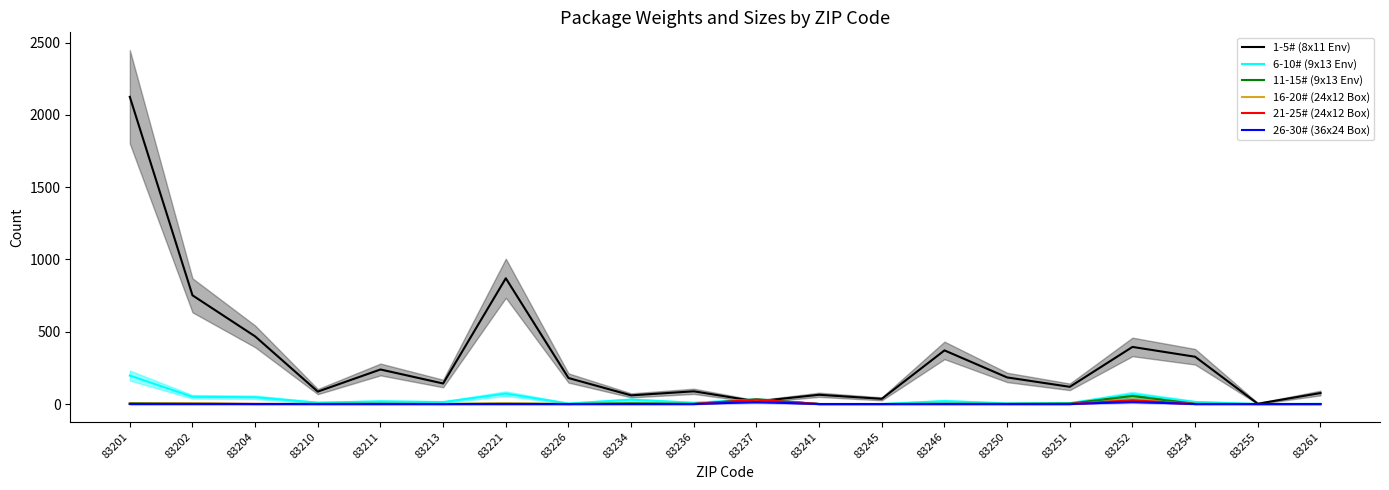

At which category does 6-10# (9x13 Env) reach its first local peak?

83211